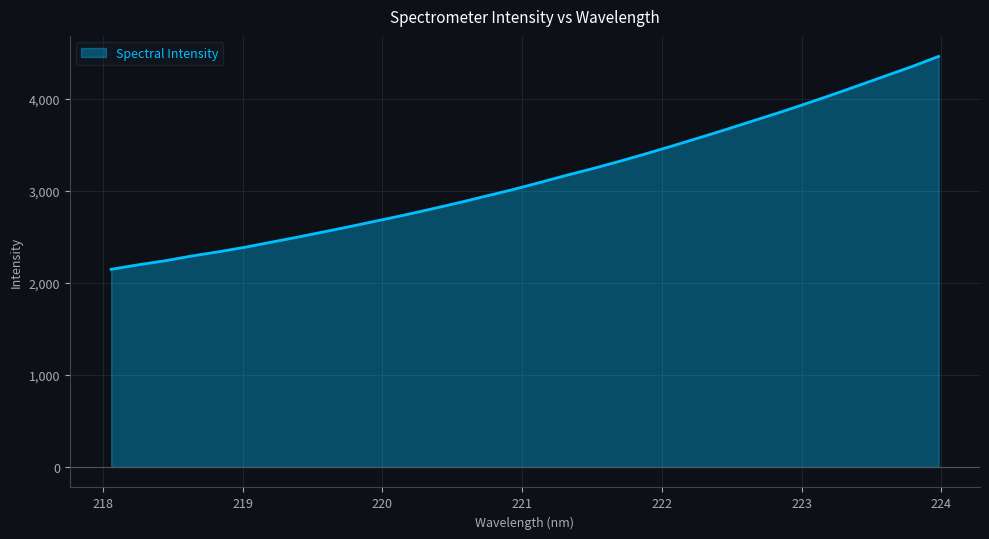

What is the greatest value displayed?

4457.2